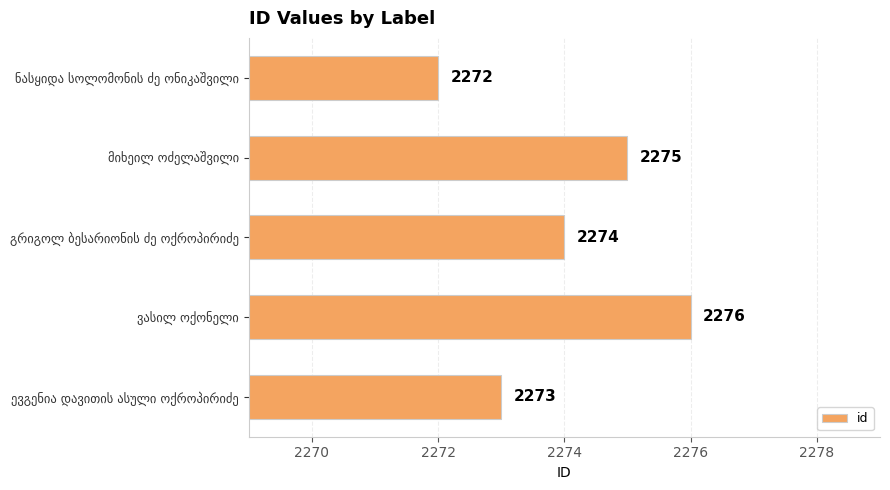

What is the average value?

2274